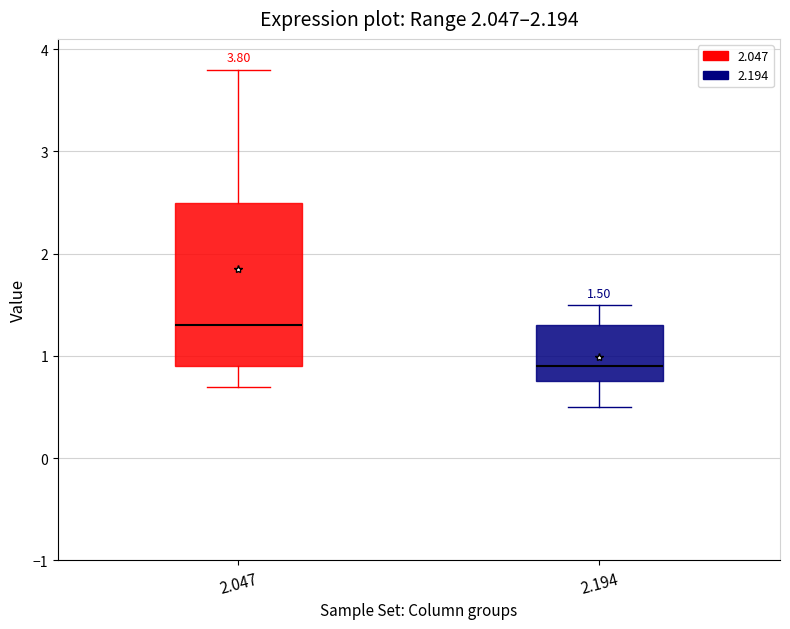

Which box has the highest median line?

2.047